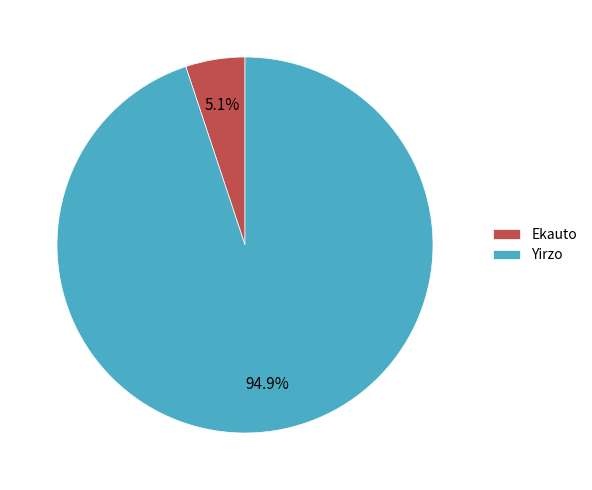

What percentage is NOT represented by Ekauto?

94.9%